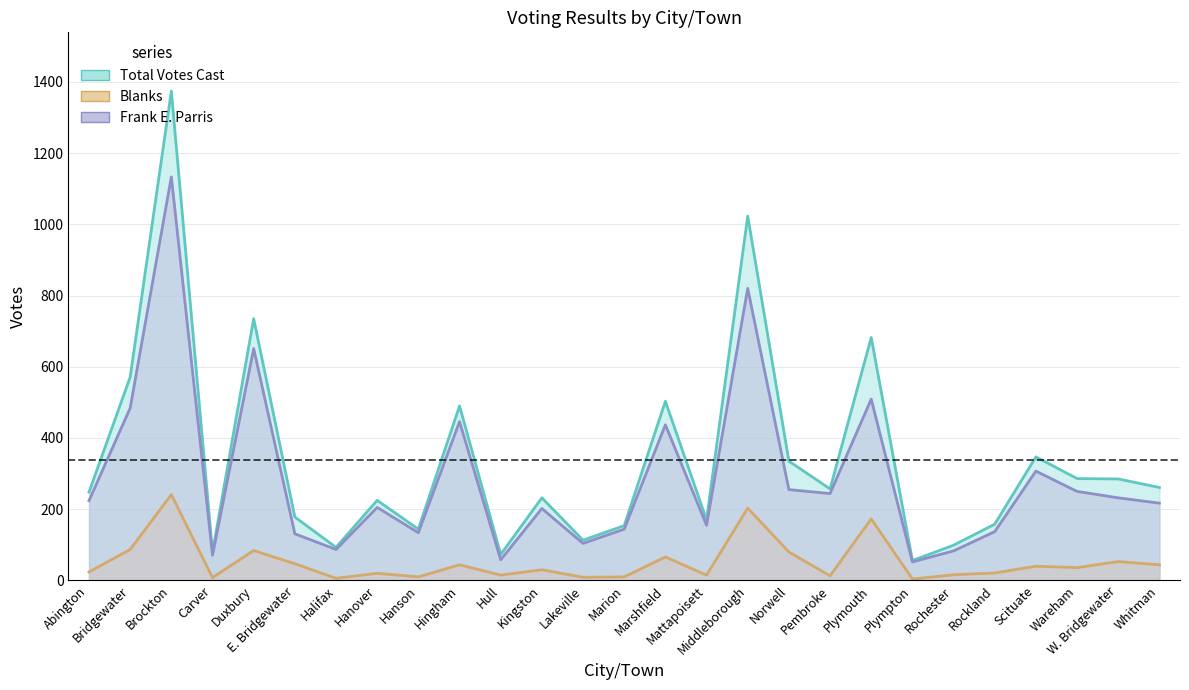

Does the chart have visible grid lines?

Yes